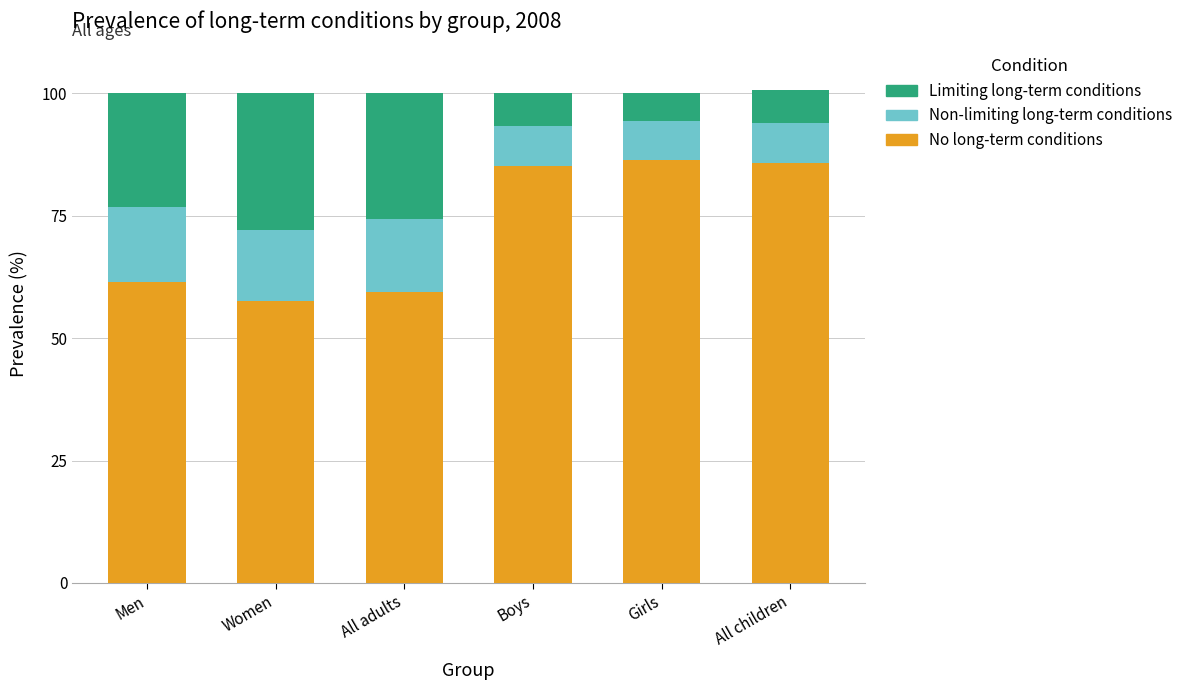

What are all the series names shown in the legend?

Limiting long-term conditions, Non-limiting long-term conditions, No long-term conditions